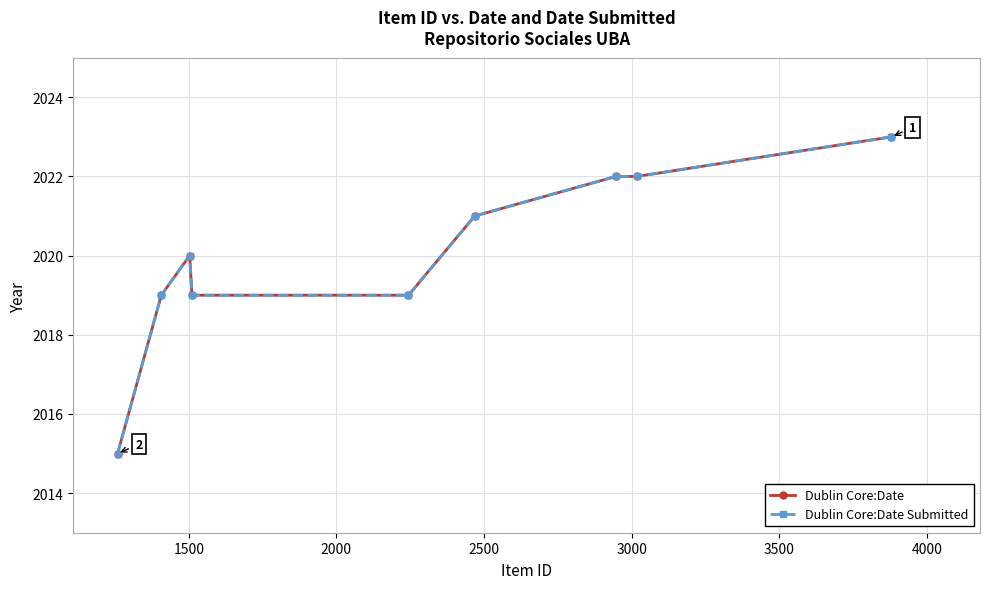

What is the sum of all Dublin Core:Date values?

18180